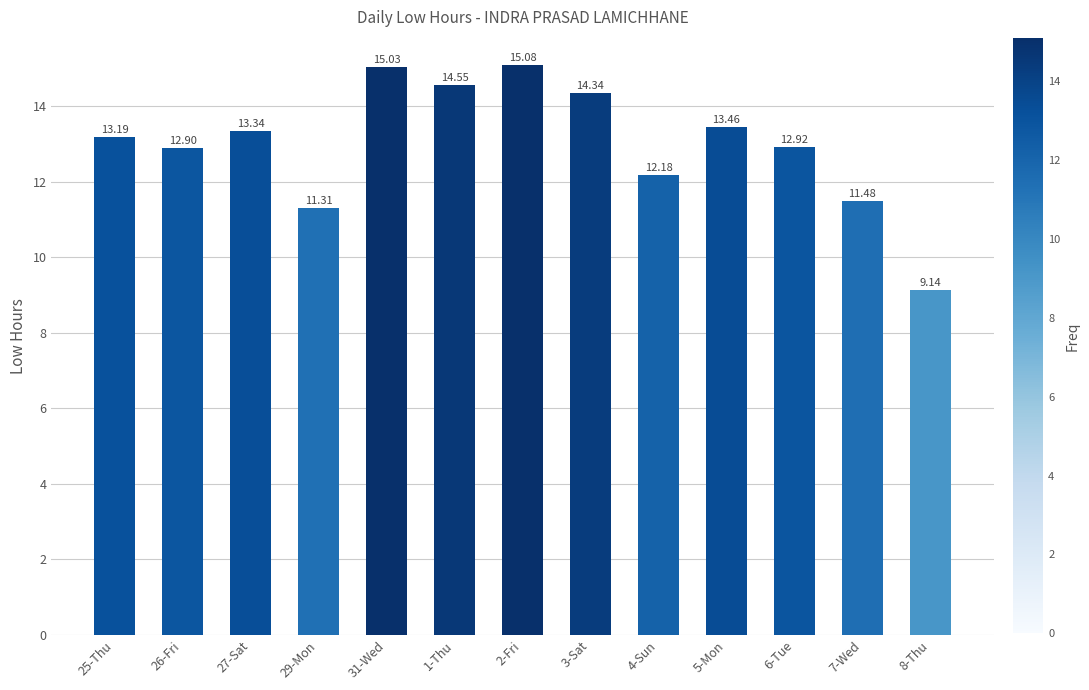

How many data points are above 13?

7